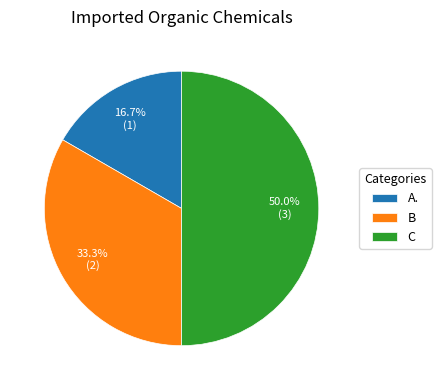

What is the total percentage of A. and C?

66.7%